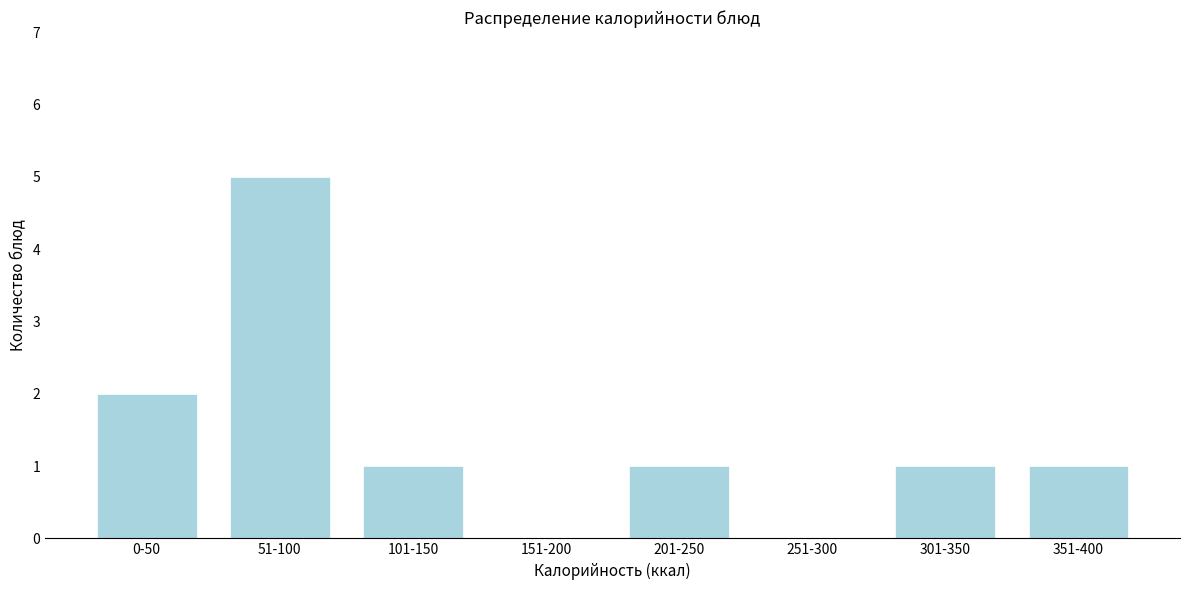

Reading left to right, extract all data points from this chart.

0-50=2	51-100=5	101-150=1	151-200=0	201-250=1	251-300=0	301-350=1	351-400=1